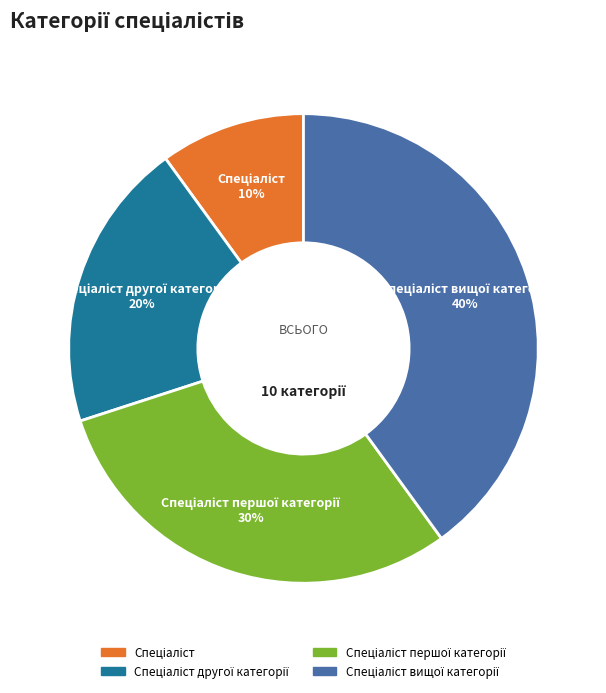

To the nearest percent, what is the average slice percentage?

25%